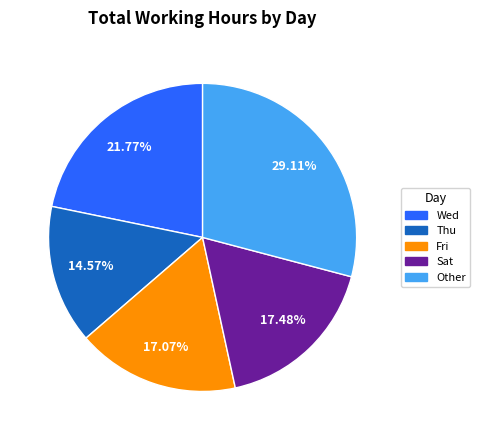

Is there any slice that represents more than half of the pie?

No